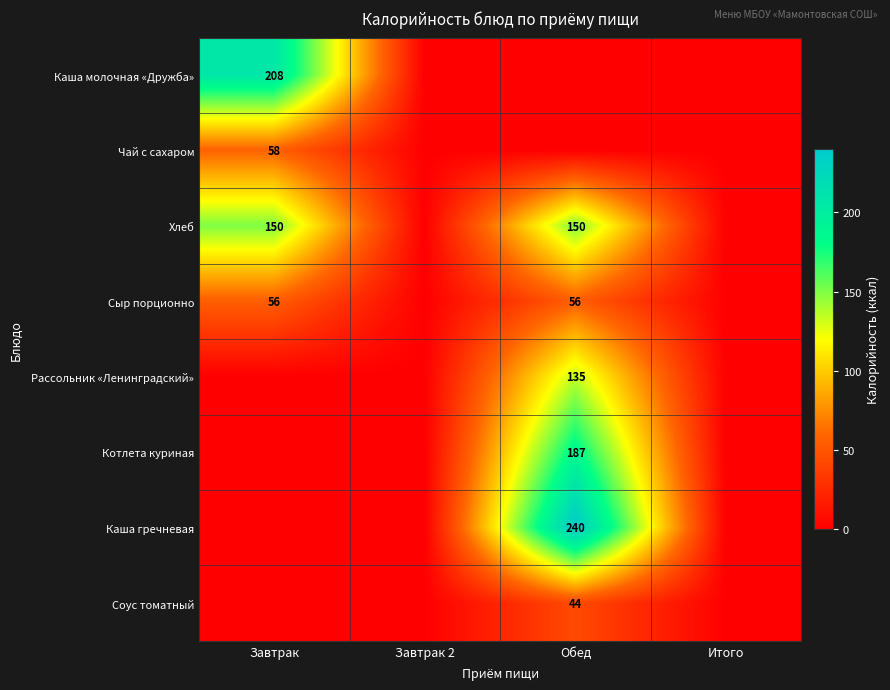

What is the maximum value shown in the chart?

240